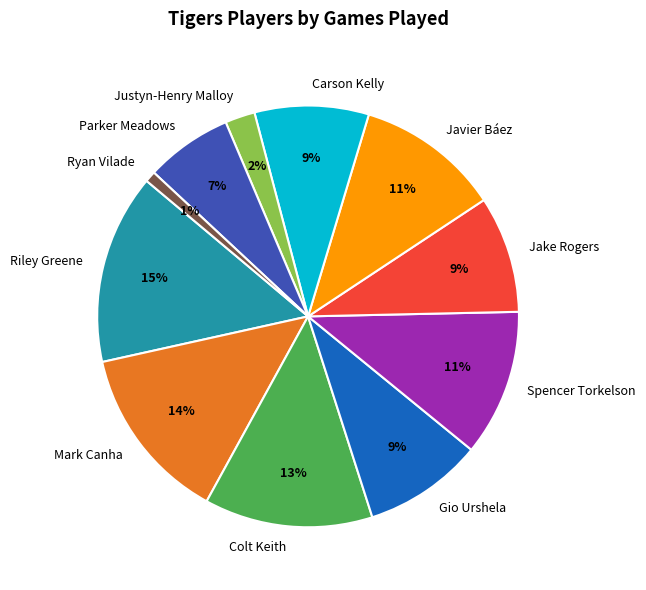

True or false: Justyn-Henry Malloy accounts for 2% of the total.

True